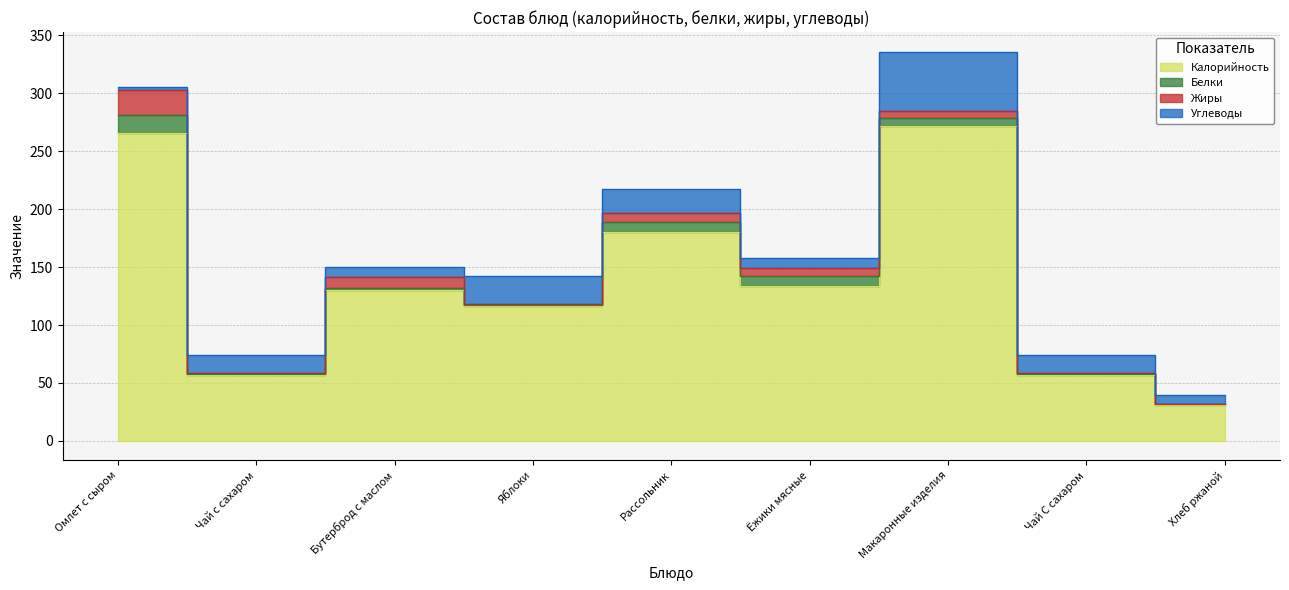

What is the label of the 7th point from the left?

Макаронные изделия